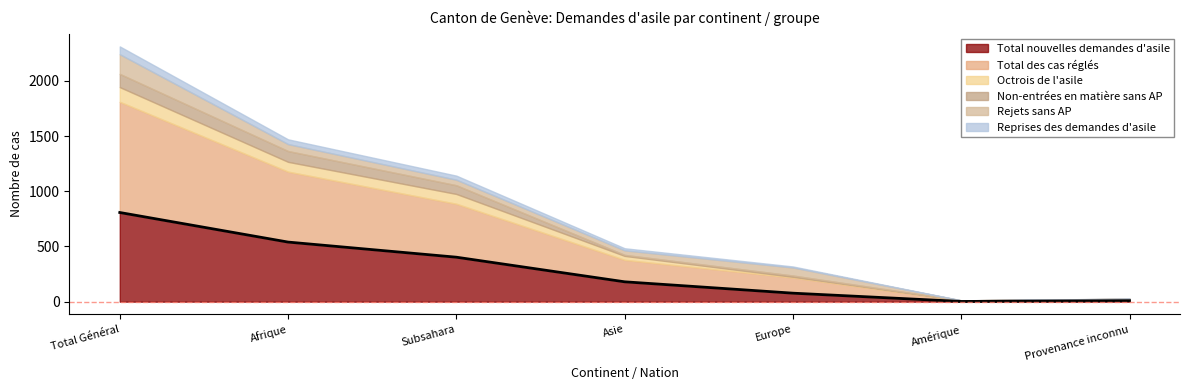

Which series changed the most between Total Général and Afrique?

Total des cas réglés